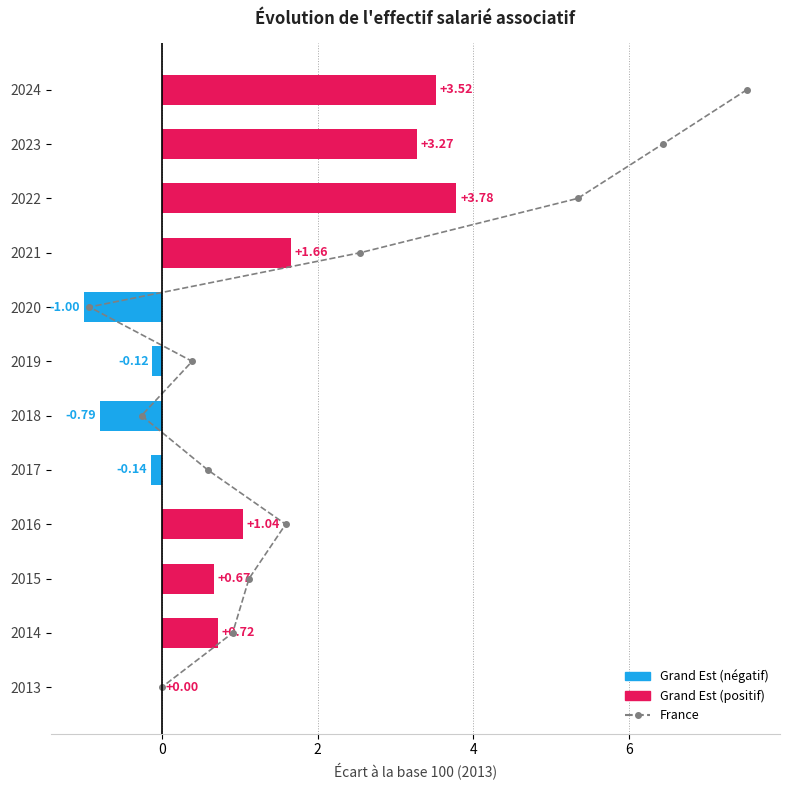

The value of France (écart base 100) at 7 is 3.3. True or false?

False